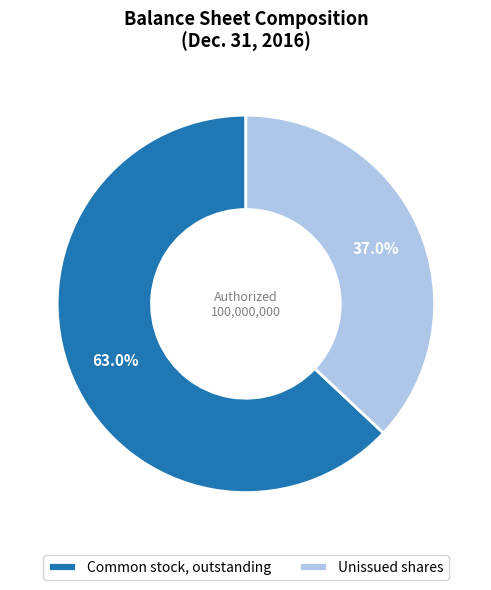

How many slices are in this pie chart?

2